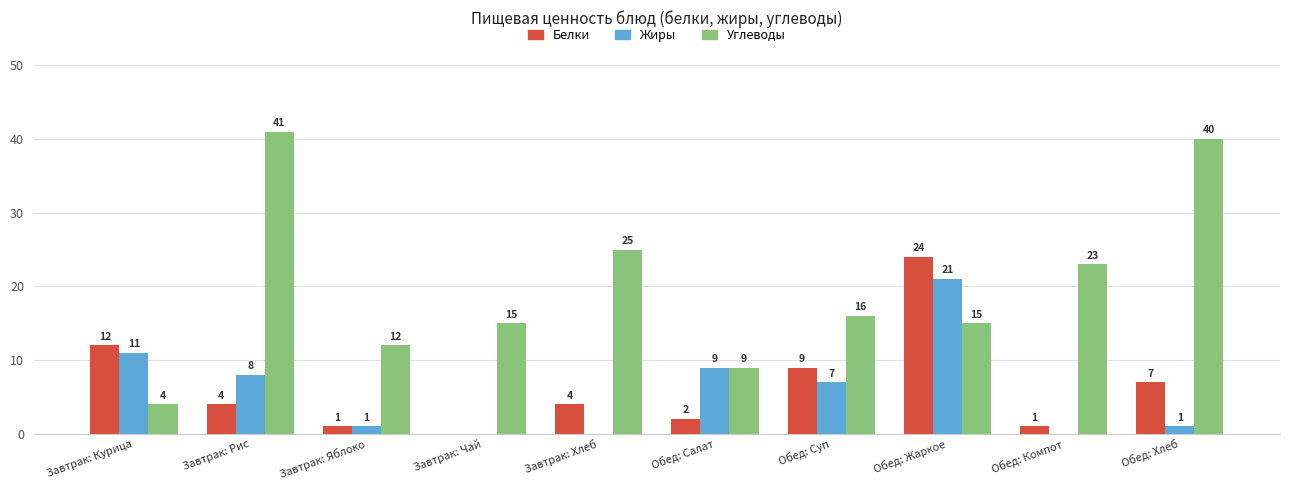

What is the sum of the Белки values at Завтрак: Рис and Обед: Салат?

6